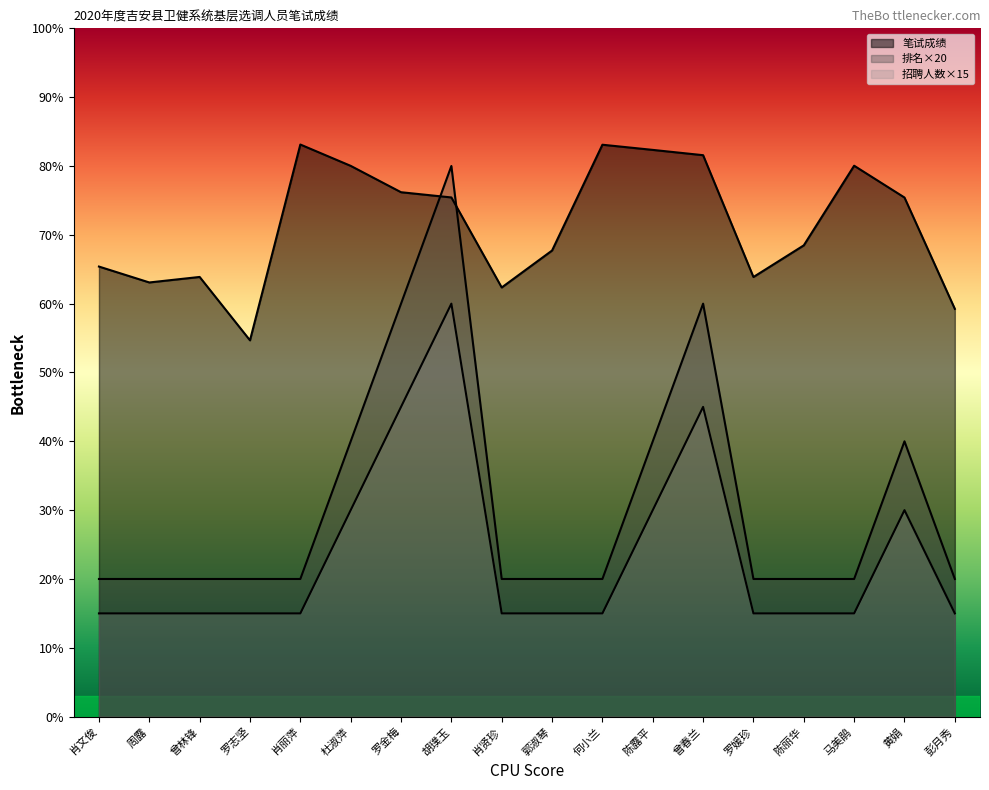

Rank the categories by 笔试成绩 value from highest to lowest.

肖丽萍, 何小兰, 陈露平, 曾春兰, 马美鹃, 杜淑萍, 罗金梅, 胡璞玉, 黄娟, 陈丽华, 郭淑琴, 肖文俊, 曾林锋, 罗媛珍, 周露, 肖贤珍, 彭月秀, 罗志坚